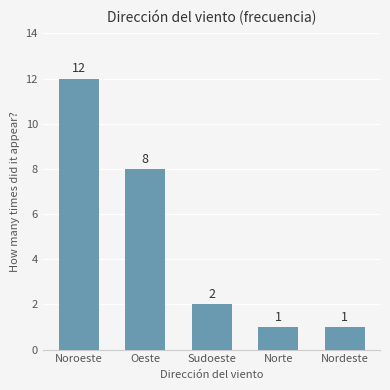

What is the label of the 5th bar from the left?

Nordeste